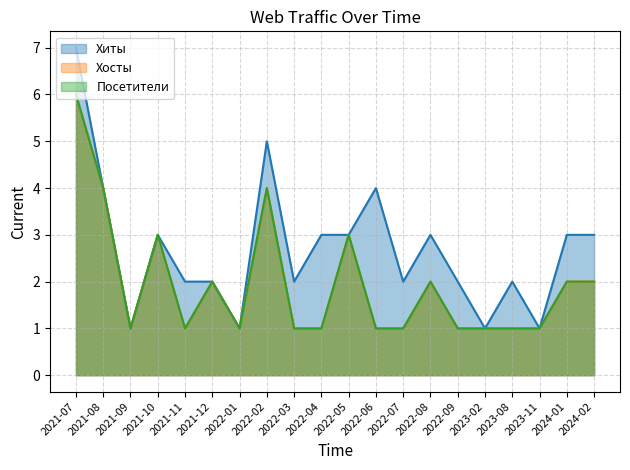

True or false: Посетители and Хиты intersect in this chart.

False